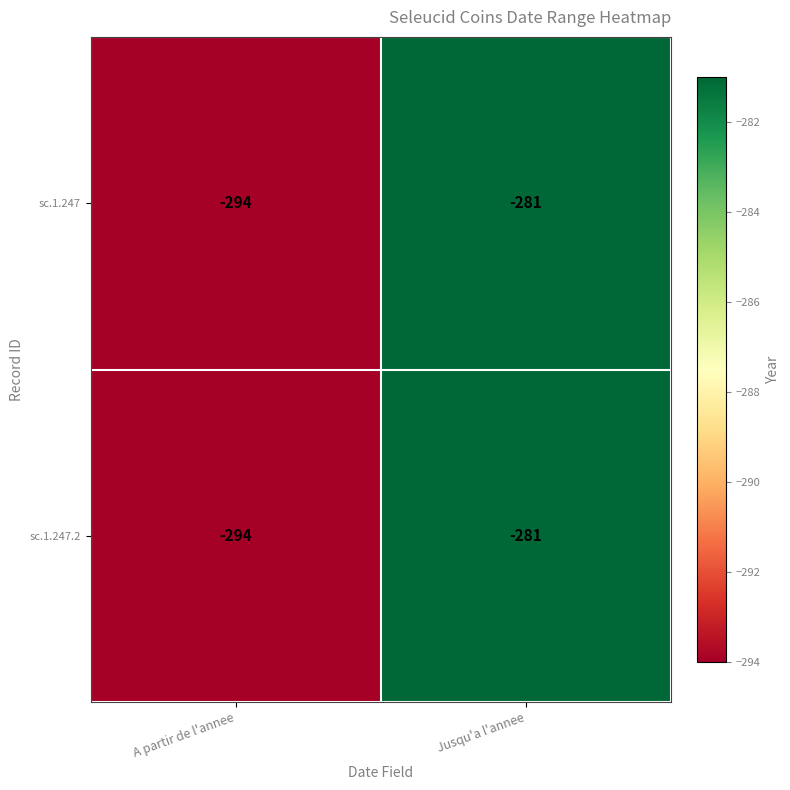

Reading left to right, what are all the values shown in this chart?

sc.1.247: A partir de l'annee=-294	Jusqu'a l'annee=-281
sc.1.247.2: A partir de l'annee=-294	Jusqu'a l'annee=-281